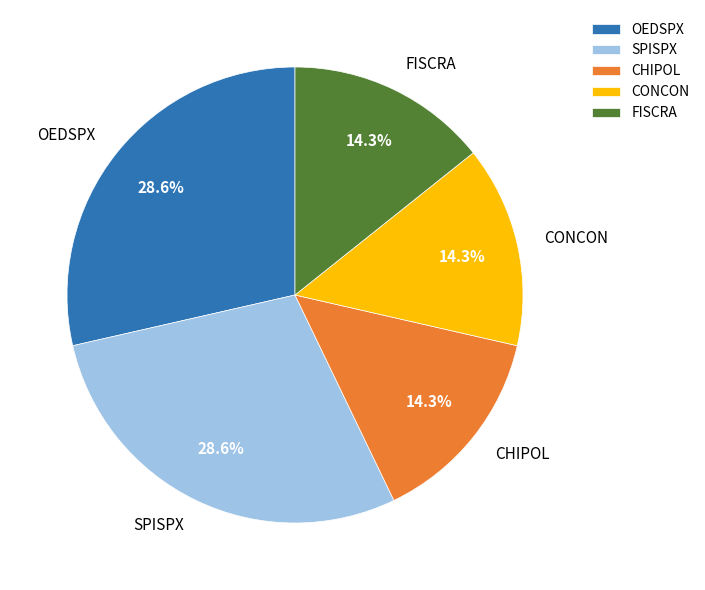

Is there a majority slice in this chart?

No